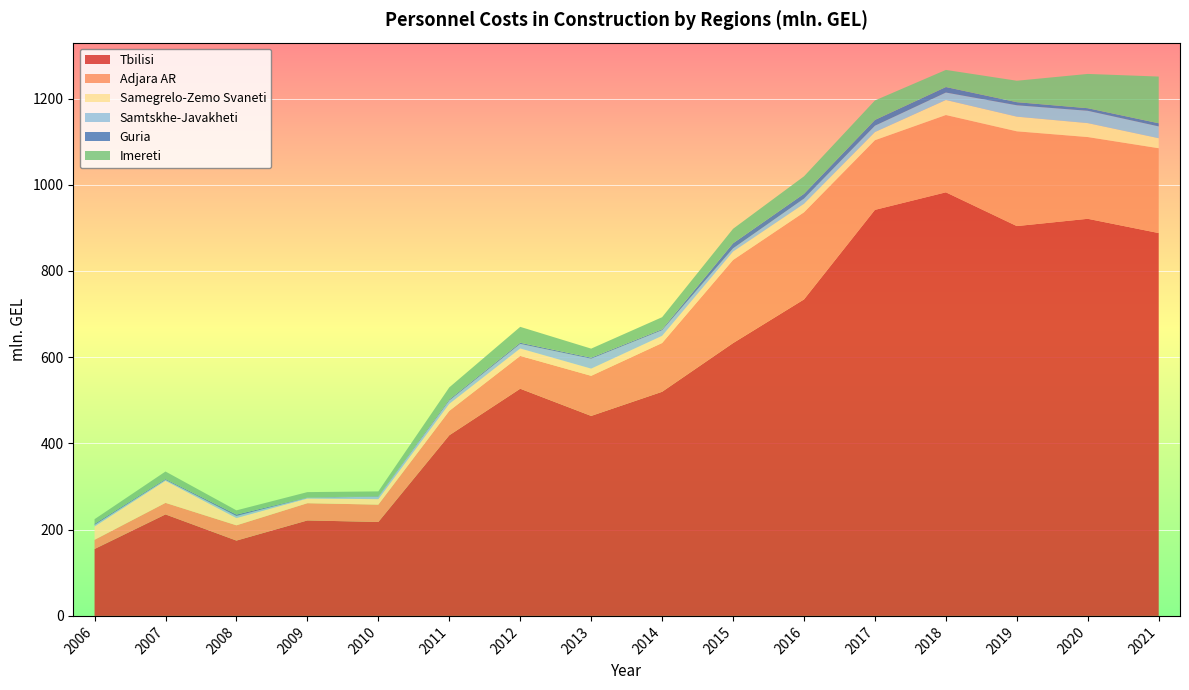

Reading left to right, transcribe all the data shown in this chart.

Tbilisi: 2006=155.2	2007=235.4	2008=174.7	2009=221.4	2010=217.9	2011=418.9	2012=526.9	2013=463.8	2014=519.8	2015=632.7	2016=734.0	2017=941.7	2018=982.4	2019=904.1	2020=921.0	2021=887.9
Adjara AR: 2006=21.3	2007=26.8	2008=35.4	2009=40.0	2010=40.2	2011=56.6	2012=76.1	2013=93.0	2014=113.1	2015=192.8	2016=202.0	2017=161.6	2018=179.3	2019=219.8	2020=189.6	2021=196.8
Samegrelo-Zemo Svaneti: 2006=30.9	2007=51.1	2008=16.9	2009=10.8	2010=12.7	2011=16.3	2012=17.2	2013=16.7	2014=16.6	2015=19.5	2016=19.8	2017=18.9	2018=34.9	2019=34.0	2020=32.3	2021=23.2
Samtskhe-Javakheti: 2006=3.7	2007=2.3	2008=4.8	2009=1.8	2010=5.8	2011=7.7	2012=10.6	2013=23.0	2014=13.1	2015=7.5	2016=12.1	2017=14.7	2018=17.2	2019=26.4	2020=28.6	2021=27.4
Guria: 2006=2.4	2007=1.8	2008=3.2	2009=0.6	2010=1.0	2011=2.5	2012=2.8	2013=2.4	2014=2.3	2015=11.7	2016=11.0	2017=13.4	2018=12.8	2019=7.2	2020=6.0	2021=7.3
Imereti: 2006=10.8	2007=17.5	2008=9.8	2009=12.5	2010=11.2	2011=28.0	2012=36.8	2013=21.0	2014=27.9	2015=33.6	2016=40.6	2017=45.2	2018=39.7	2019=49.7	2020=79.5	2021=108.3